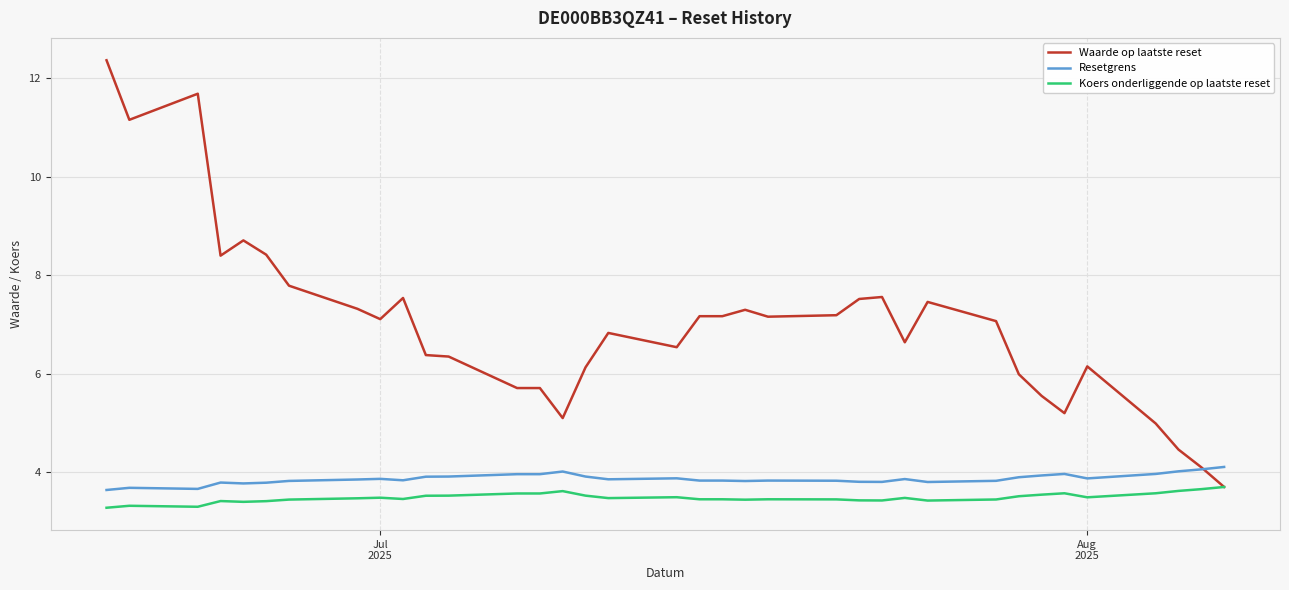

What is the smallest value displayed?

3.3